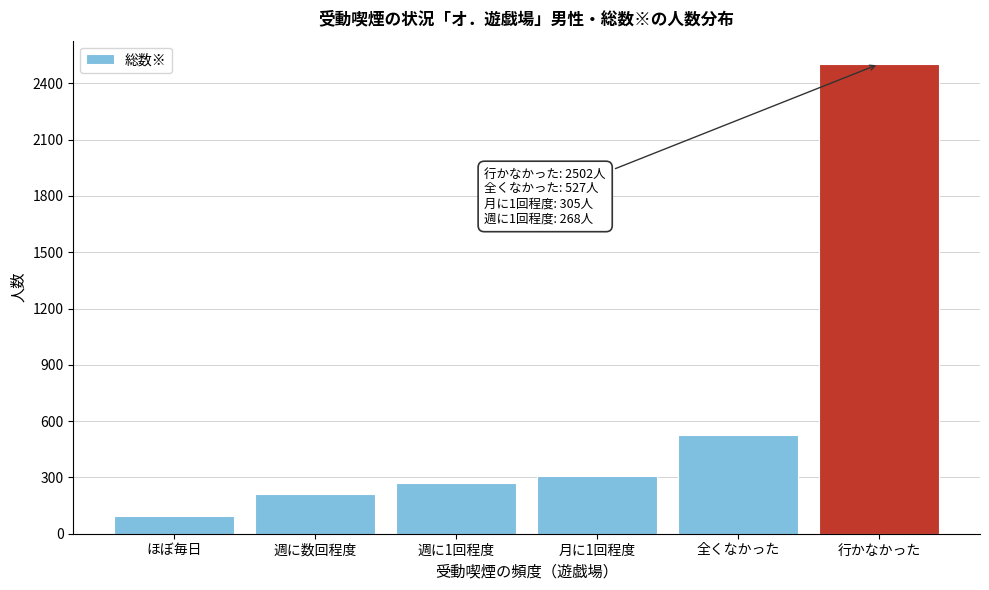

Reading left to right, what are all the values shown in this chart?

ほぼ毎日=95	週に数回程度=211	週に1回程度=268	月に1回程度=305	全くなかった=527	行かなかった=2502